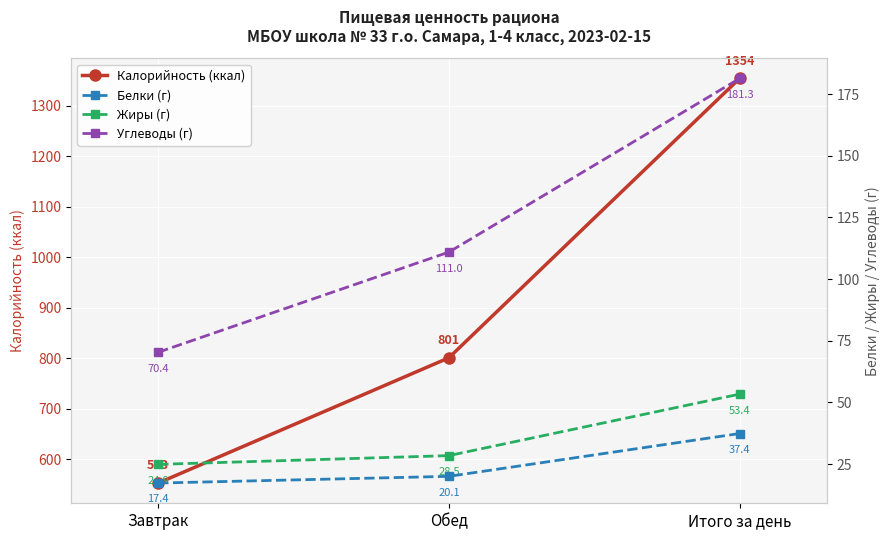

What value does the Белки (г) series have at Обед?

20.1